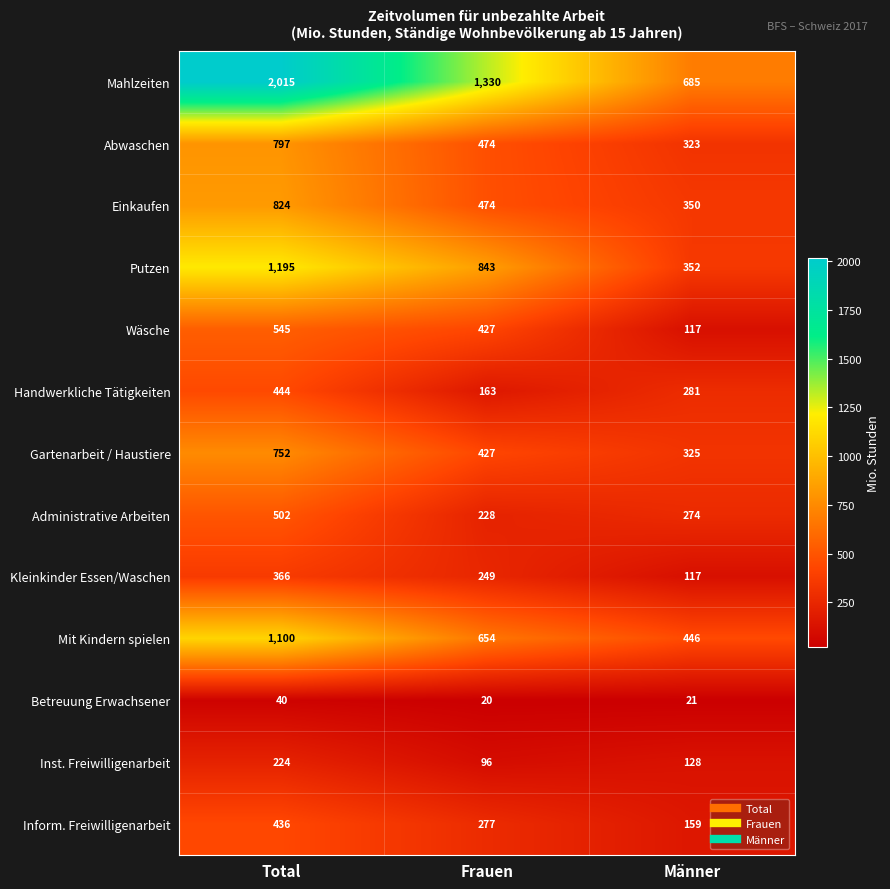

What is the difference between the second highest and minimum values in the Abwaschen series?

151